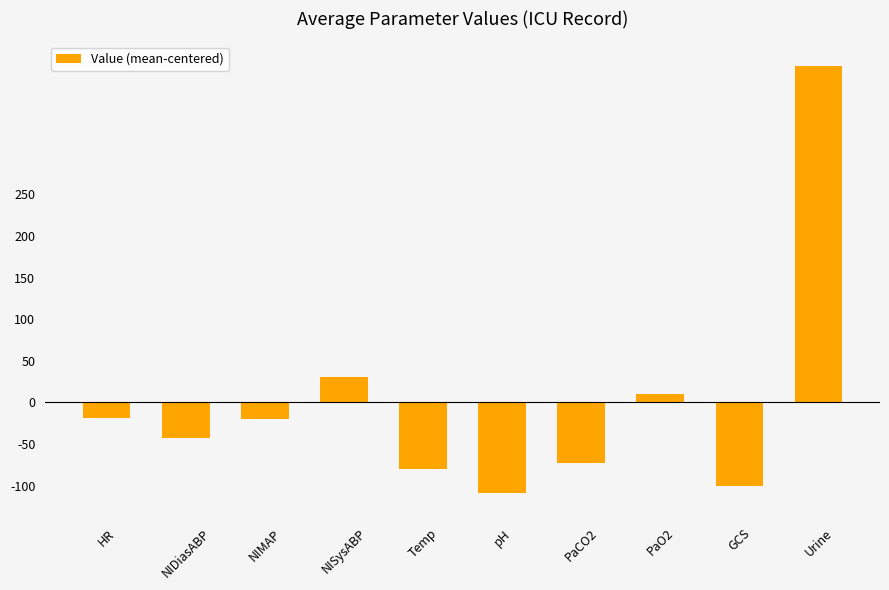

What is the greatest value displayed?

404.0